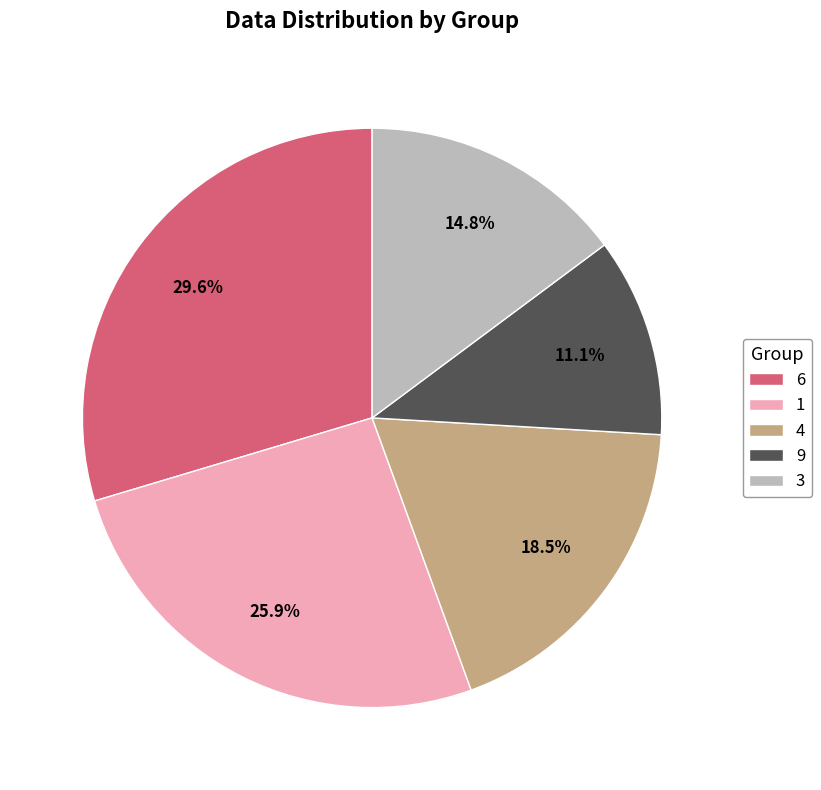

What is the total percentage of 1 and 9?

37.0%